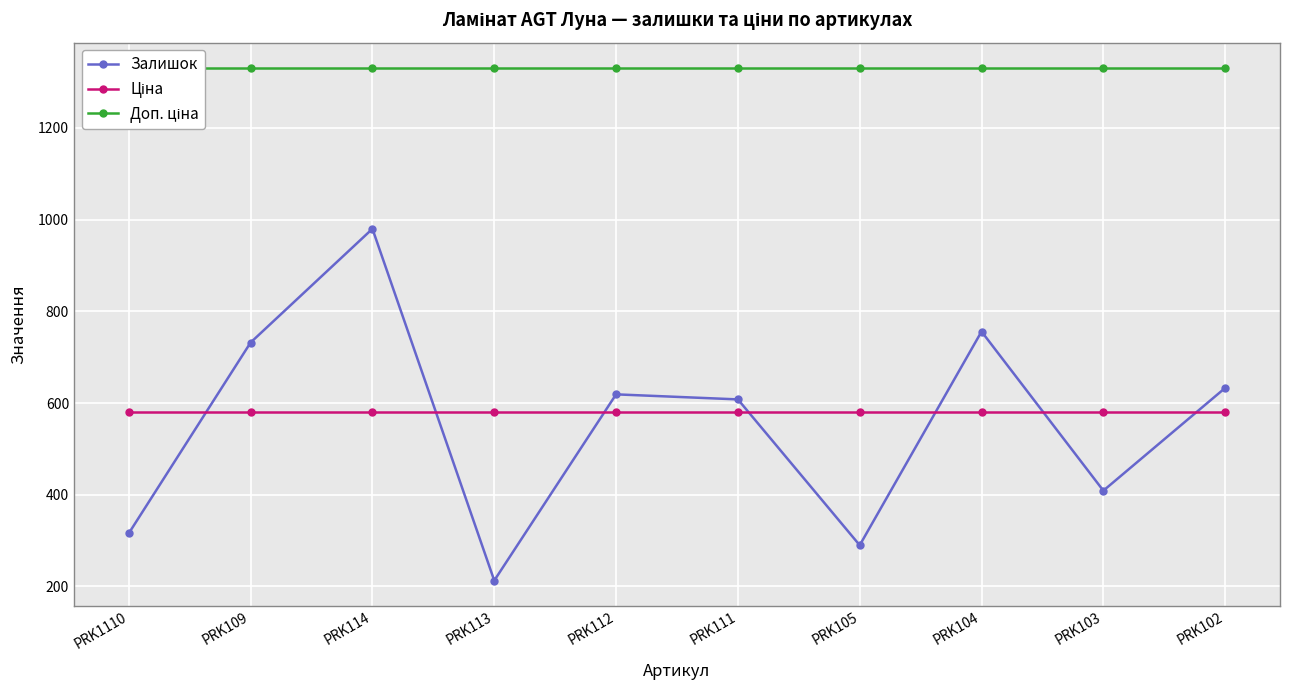

What is the sum of the Доп. ціна values at PRK114 and PRK109?

2660.5